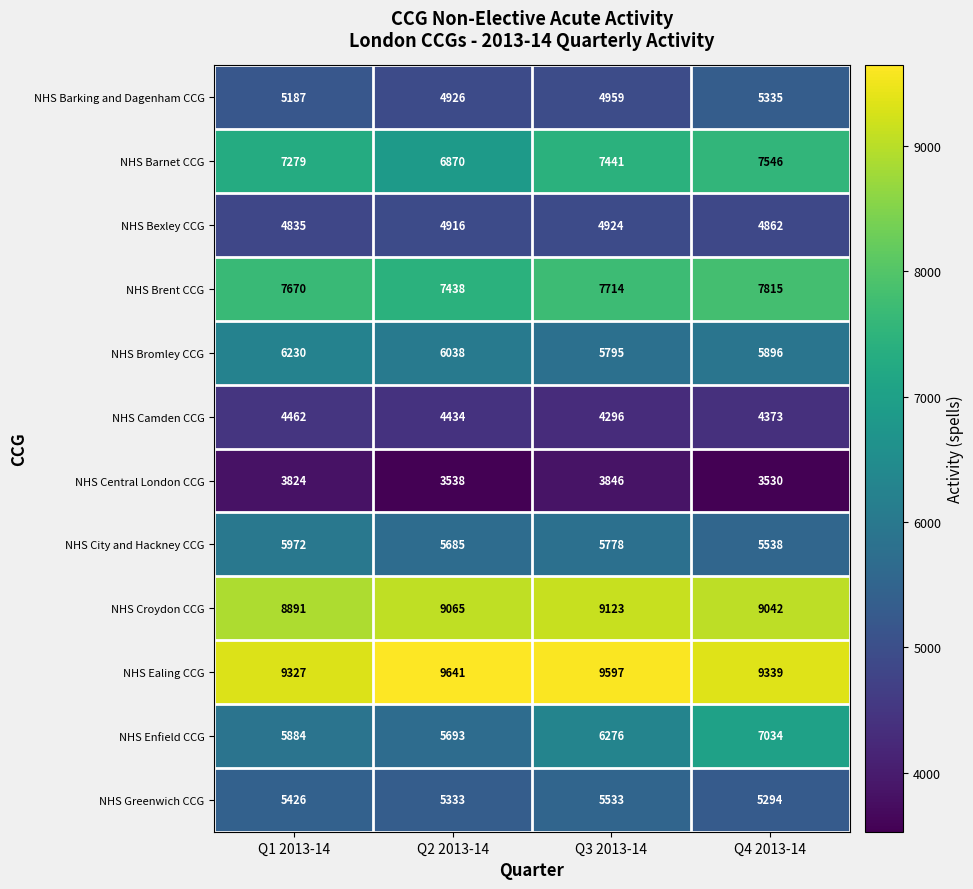

Where is NHS Bexley CCG nearest to the value 4879?

Q4 2013-14